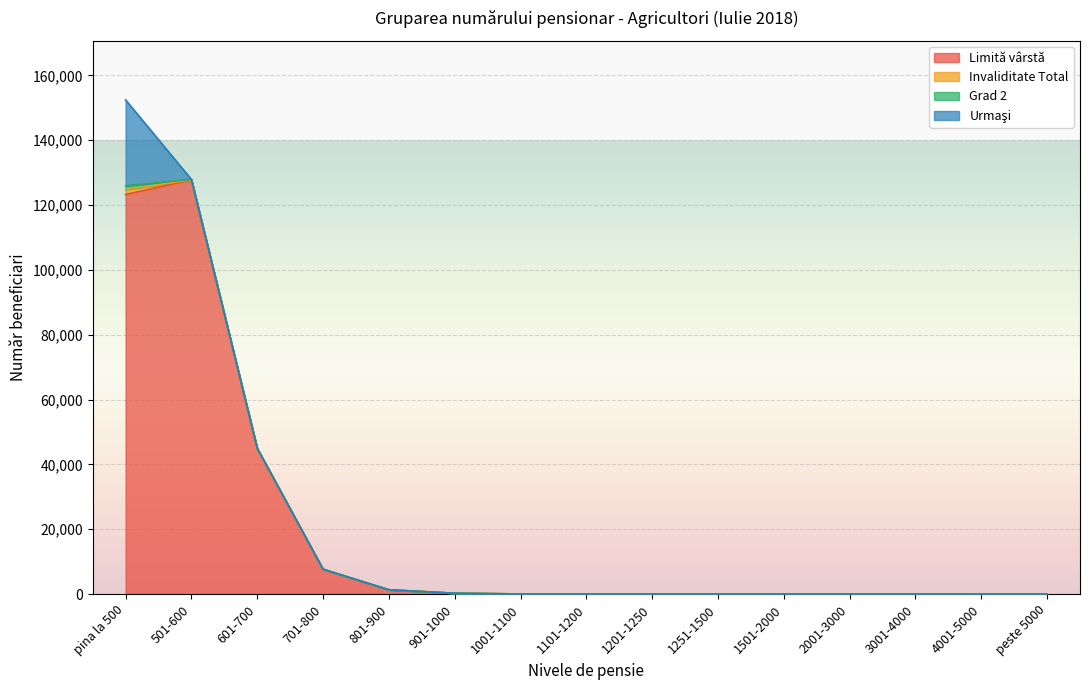

At 4001-5000, list the series in order from largest to smallest.

Limită vârstă, Invaliditate Total, Grad 2, Urmaşi